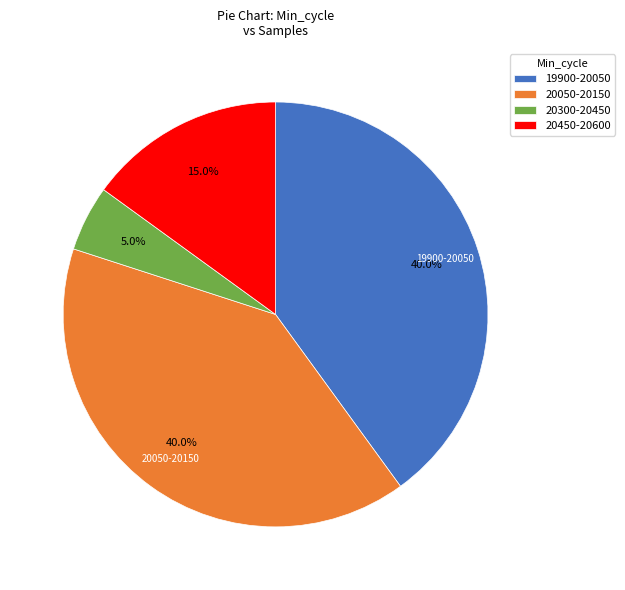

Is the sum of 19900-20050 and 20450-20600 greater than half?

Yes